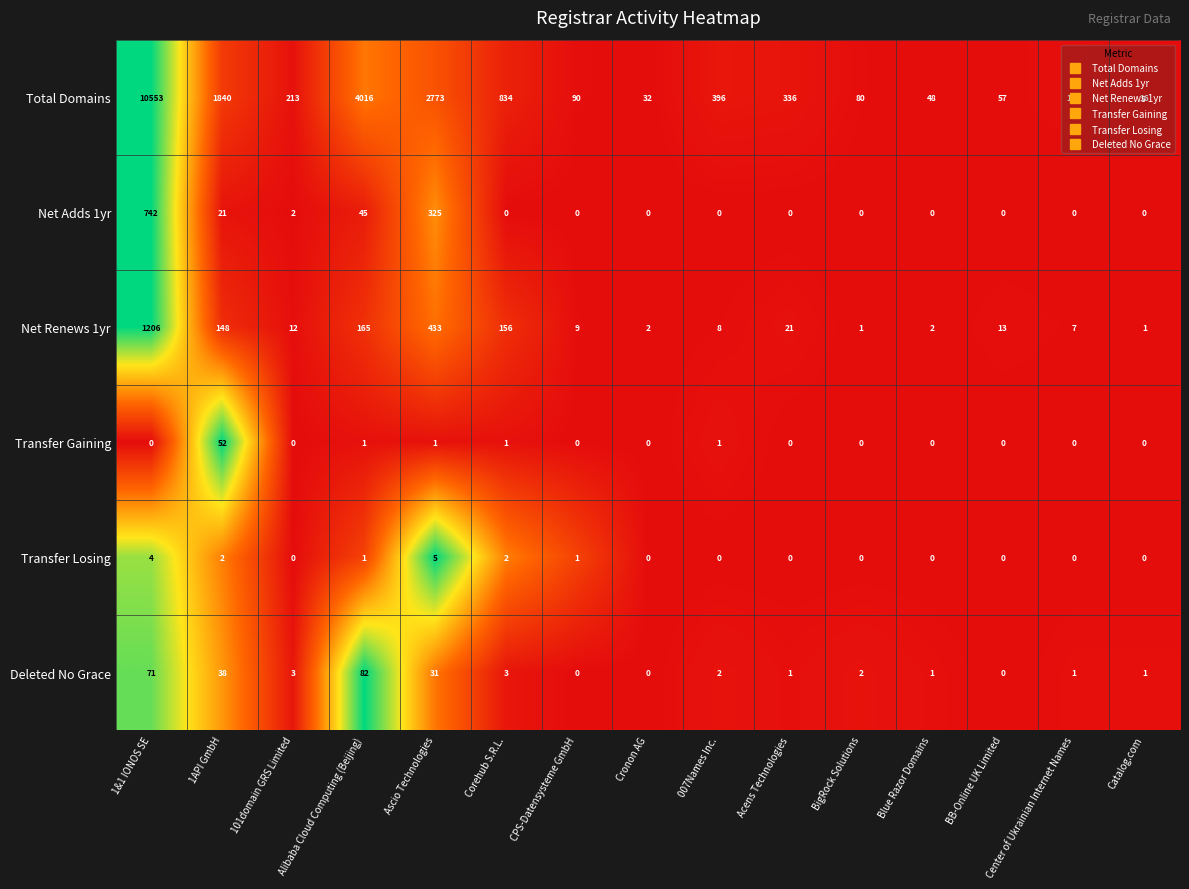

List the series in order of their peak value, lowest first.

Transfer Losing, Transfer Gaining, Deleted No Grace, Net Adds 1yr, Net Renews 1yr, Total Domains